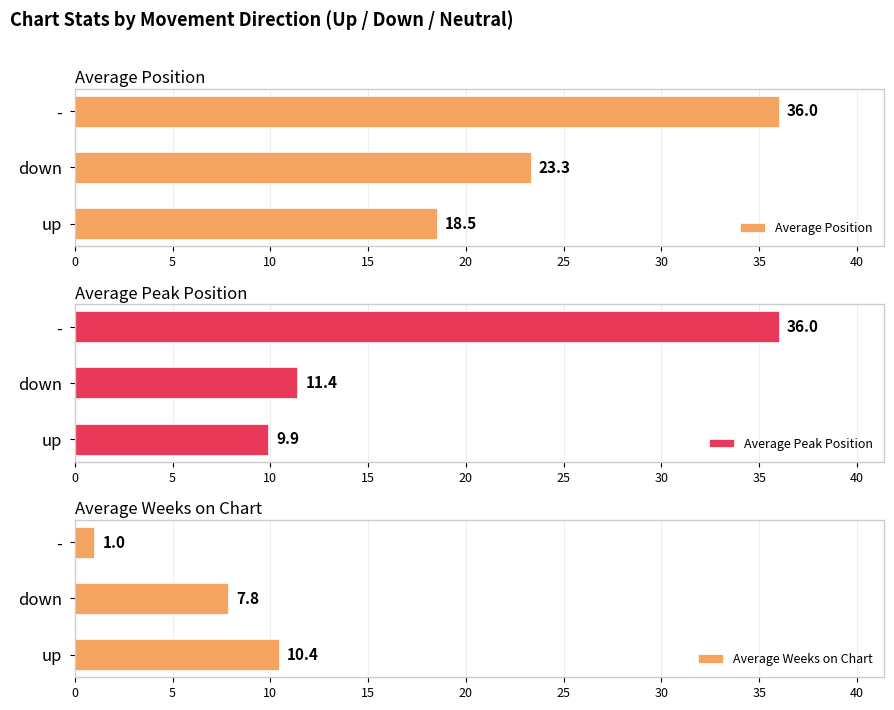

What is the difference between the maximum and minimum values in the Average Position series?

17.5